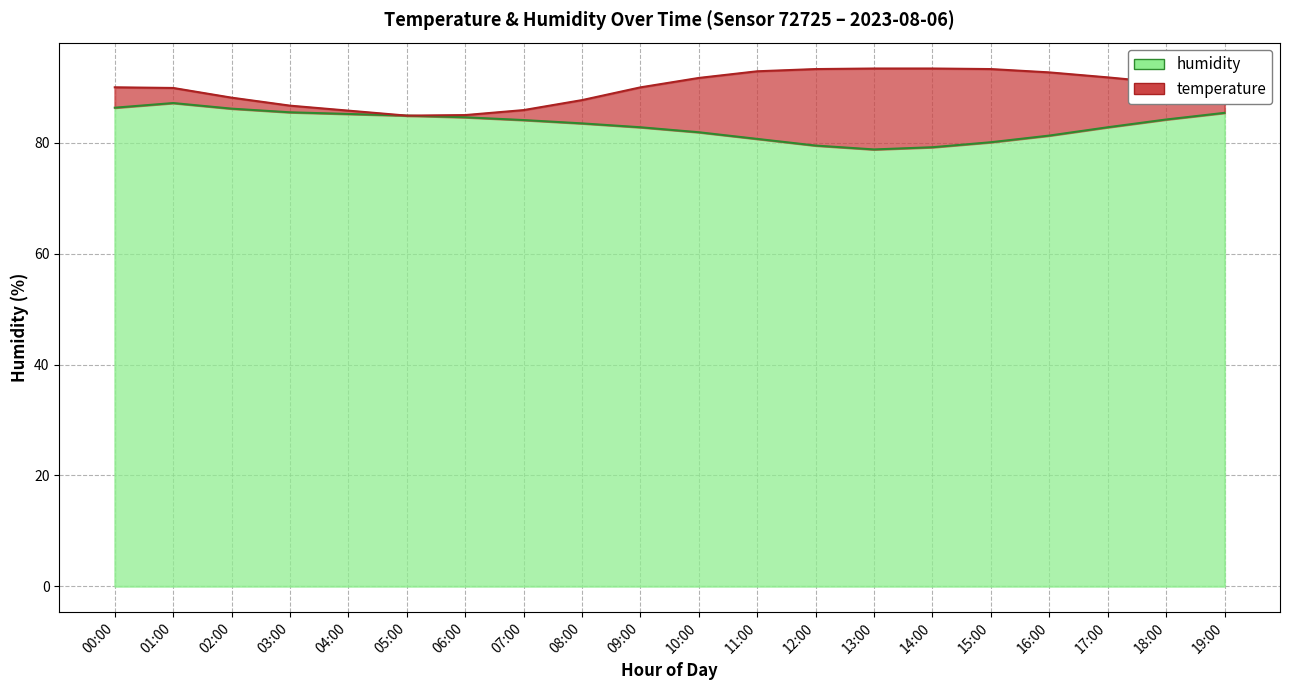

What is the greatest value displayed?

87.2